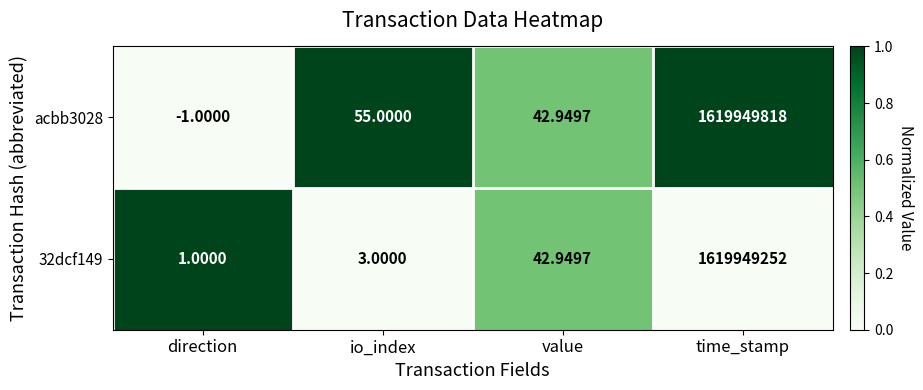

List the labels in order of acbb3028 value, largest first.

time_stamp, io_index, value, direction